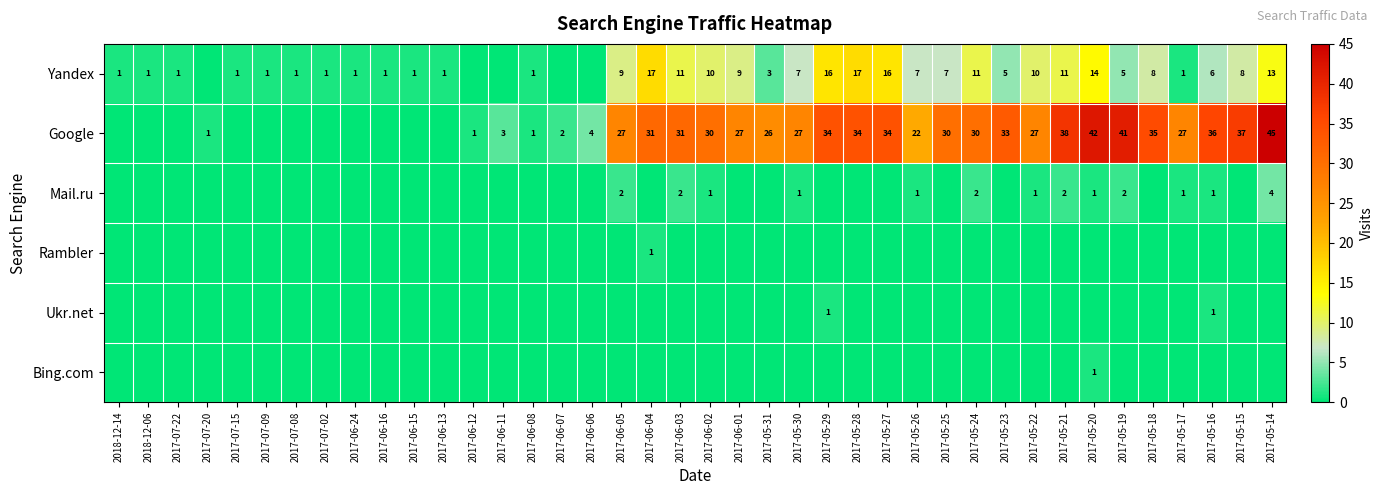

What is the difference between the Yandex values at 2017-05-22 and 2017-07-15?

9